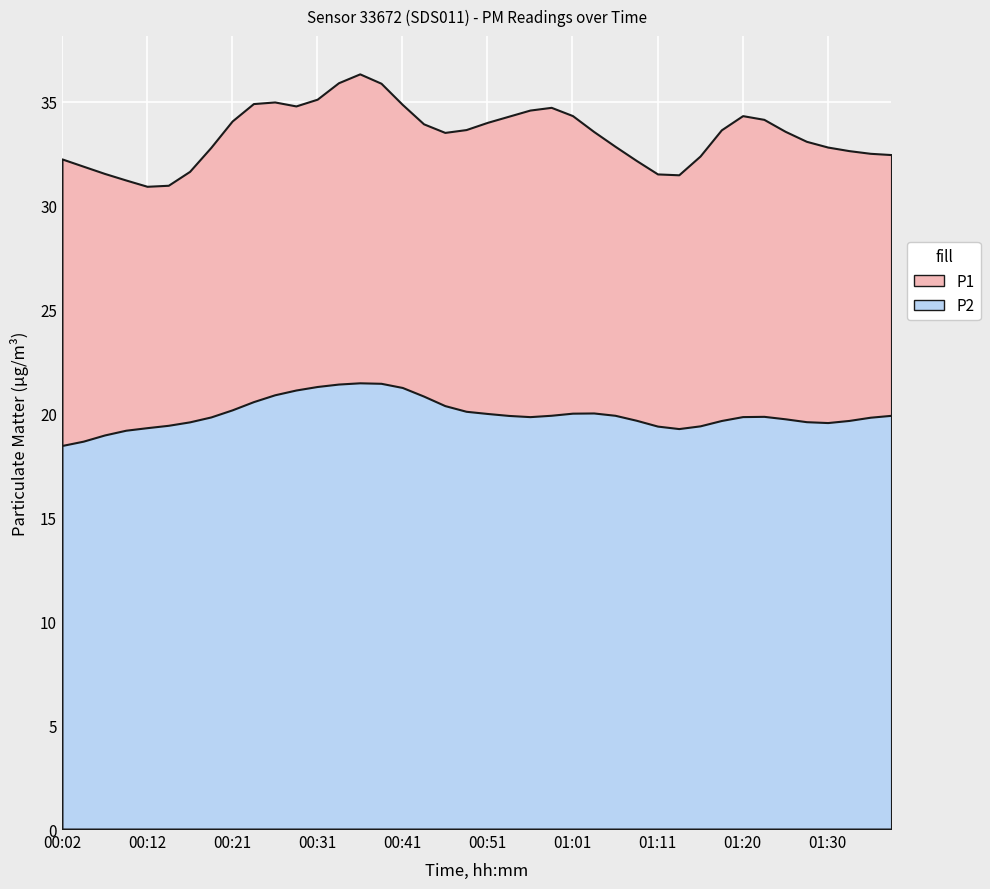

The P2 series shows 12.4 at 00:14. True or false?

False